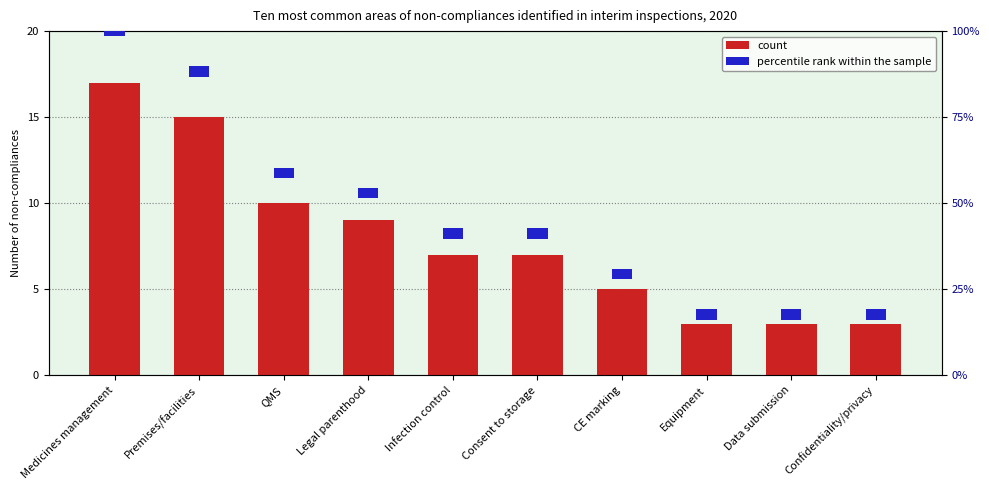

What is the sum of the values at Medicines management and Consent to storage?

24